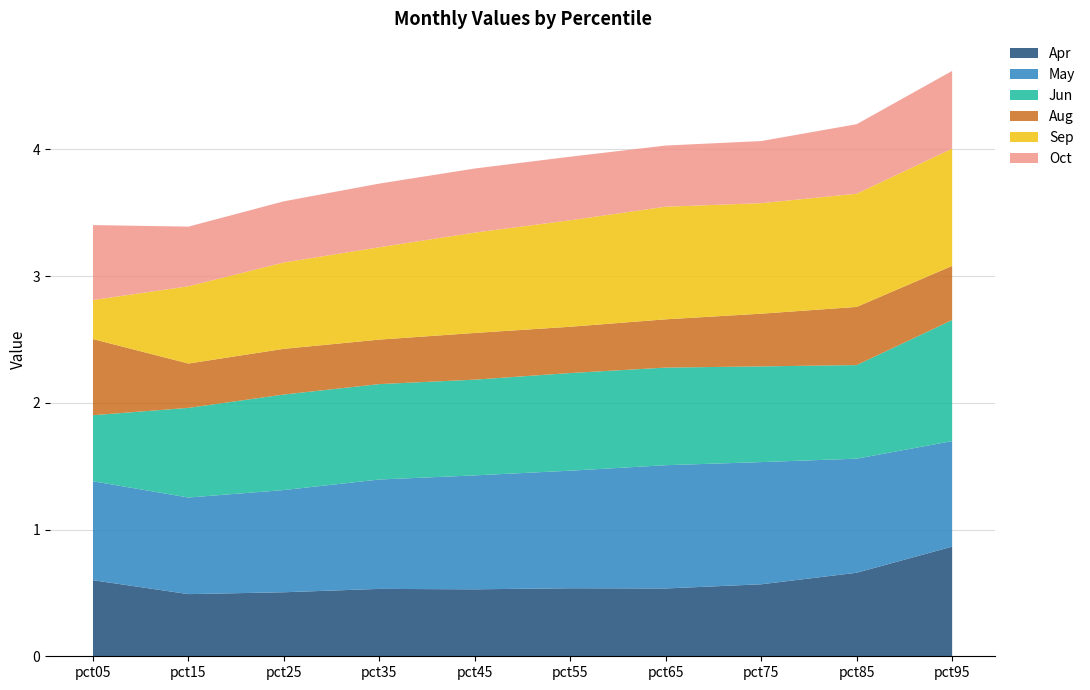

Reading right to left, extract all data points from this chart.

Apr: pct95=0.9	pct85=0.7	pct75=0.6	pct65=0.5	pct55=0.5	pct45=0.5	pct35=0.5	pct25=0.5	pct15=0.5	pct05=0.6
May: pct95=0.8	pct85=0.9	pct75=1.0	pct65=1.0	pct55=0.9	pct45=0.9	pct35=0.9	pct25=0.8	pct15=0.8	pct05=0.8
Jun: pct95=1.0	pct85=0.7	pct75=0.8	pct65=0.8	pct55=0.8	pct45=0.8	pct35=0.8	pct25=0.8	pct15=0.7	pct05=0.5
Aug: pct95=0.4	pct85=0.5	pct75=0.4	pct65=0.4	pct55=0.4	pct45=0.4	pct35=0.4	pct25=0.4	pct15=0.3	pct05=0.6
Sep: pct95=0.9	pct85=0.9	pct75=0.9	pct65=0.9	pct55=0.8	pct45=0.8	pct35=0.7	pct25=0.7	pct15=0.6	pct05=0.3
Oct: pct95=0.6	pct85=0.5	pct75=0.5	pct65=0.5	pct55=0.5	pct45=0.5	pct35=0.5	pct25=0.5	pct15=0.5	pct05=0.6